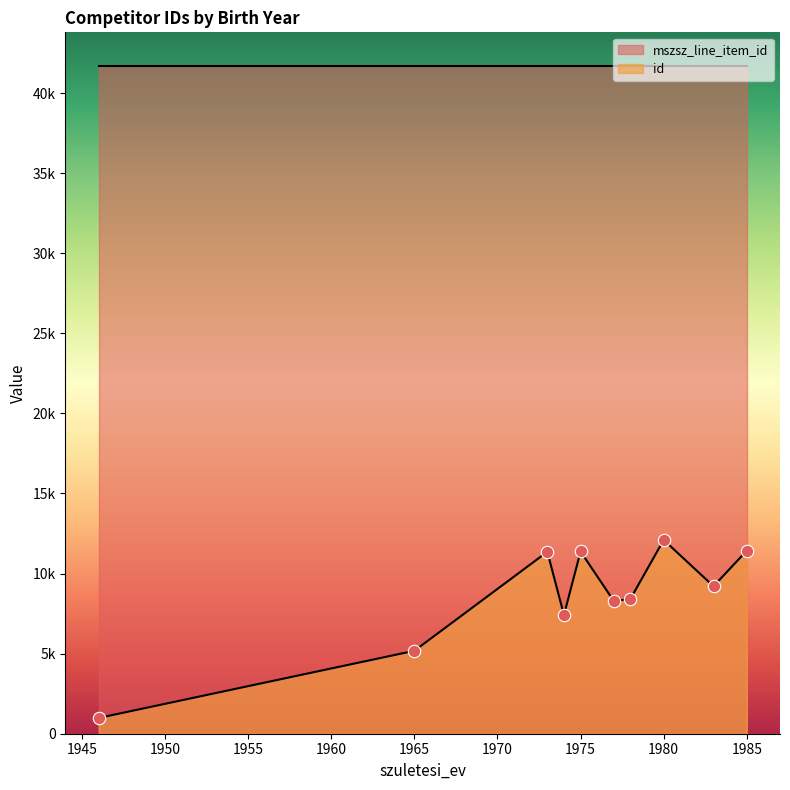

Which series has the widest spread of Y values?

id